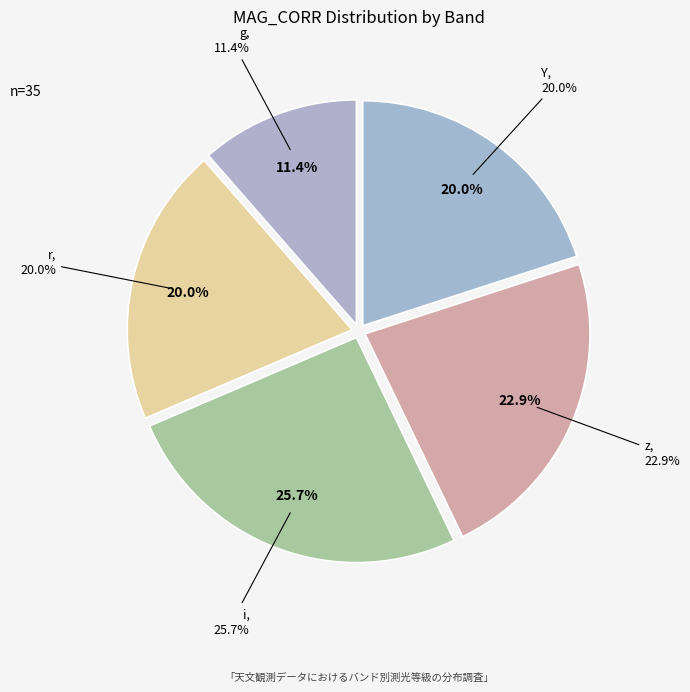

Is the sum of z and Y greater than half?

No